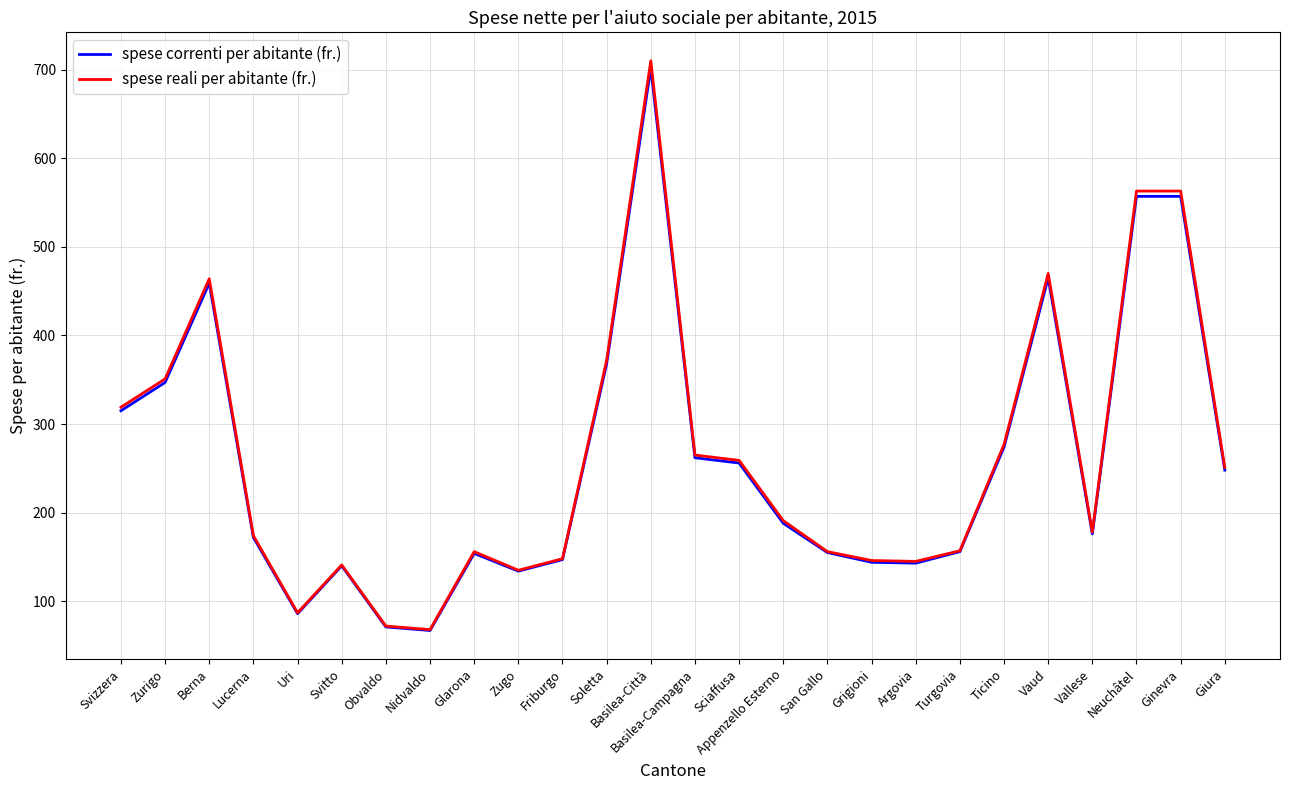

At which category is the sum across all series the highest?

Basilea-Città